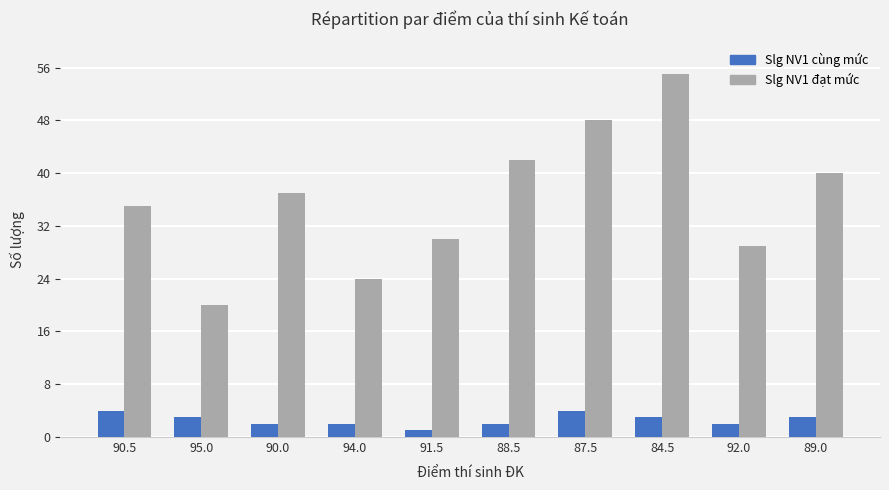

At which category is the sum across all series the highest?

84.5